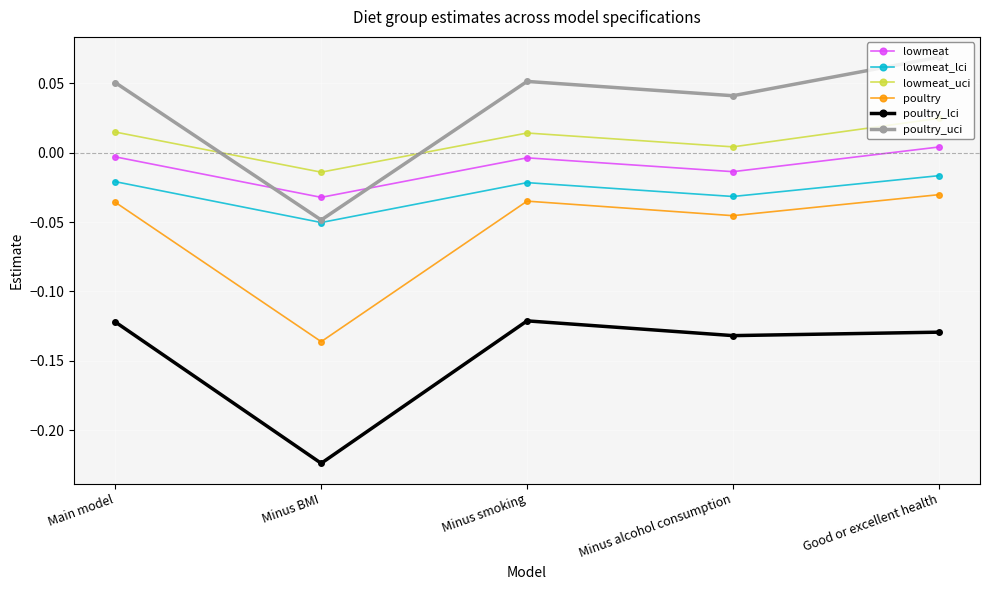

How many lines are shown in the chart?

6